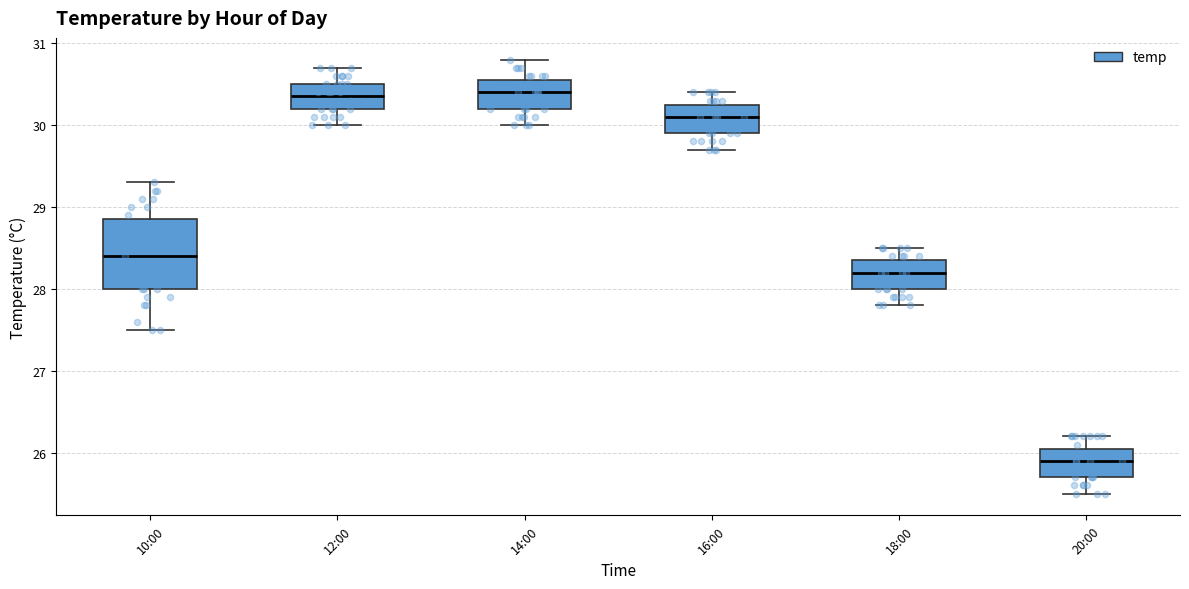

Reading left to right, read every box against the y-axis: the position of its median line, the range the box covers, and the ends of its whiskers. The values are not printed on the chart, so give them approximately, as read against the axis.

10:00: median 28.4, box 28.0 to 28.9, whiskers 27.5 to 29.3
12:00: median 30.4, box 30.2 to 30.5, whiskers 30.0 to 30.7
14:00: median 30.4, box 30.2 to 30.6, whiskers 30.0 to 30.8
16:00: median 30.1, box 29.9 to 30.3, whiskers 29.7 to 30.4
18:00: median 28.2, box 28.0 to 28.4, whiskers 27.8 to 28.5
20:00: median 25.9, box 25.7 to 26.1, whiskers 25.5 to 26.2